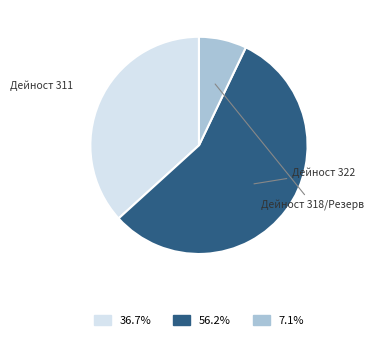

Does any single category account for the majority?

Yes